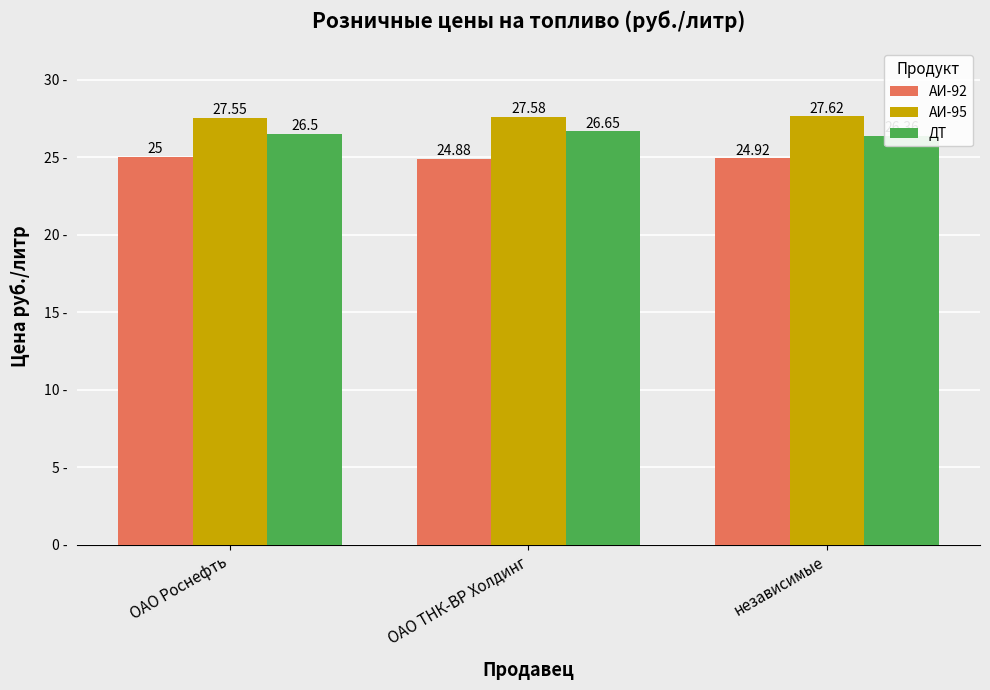

Reading right to left, what are all the values shown in this chart?

АИ-92: независимые=24.9	ОАО ТНК-ВР Холдинг=24.9	ОАО Роснефть=25.0
АИ-95: независимые=27.6	ОАО ТНК-ВР Холдинг=27.6	ОАО Роснефть=27.6
ДТ: независимые=26.4	ОАО ТНК-ВР Холдинг=26.6	ОАО Роснефть=26.5